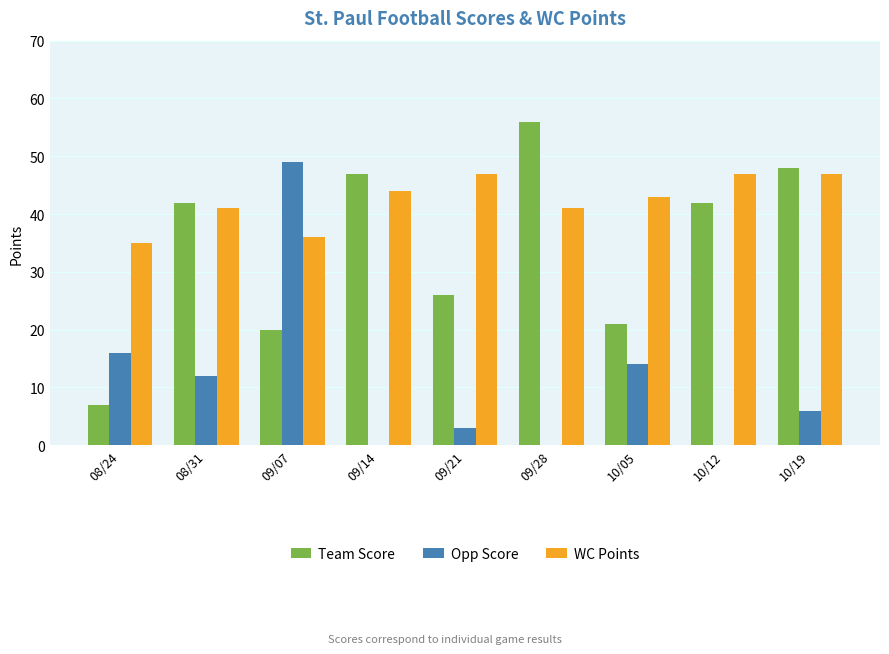

At which label does Team Score reach its peak?

09/28